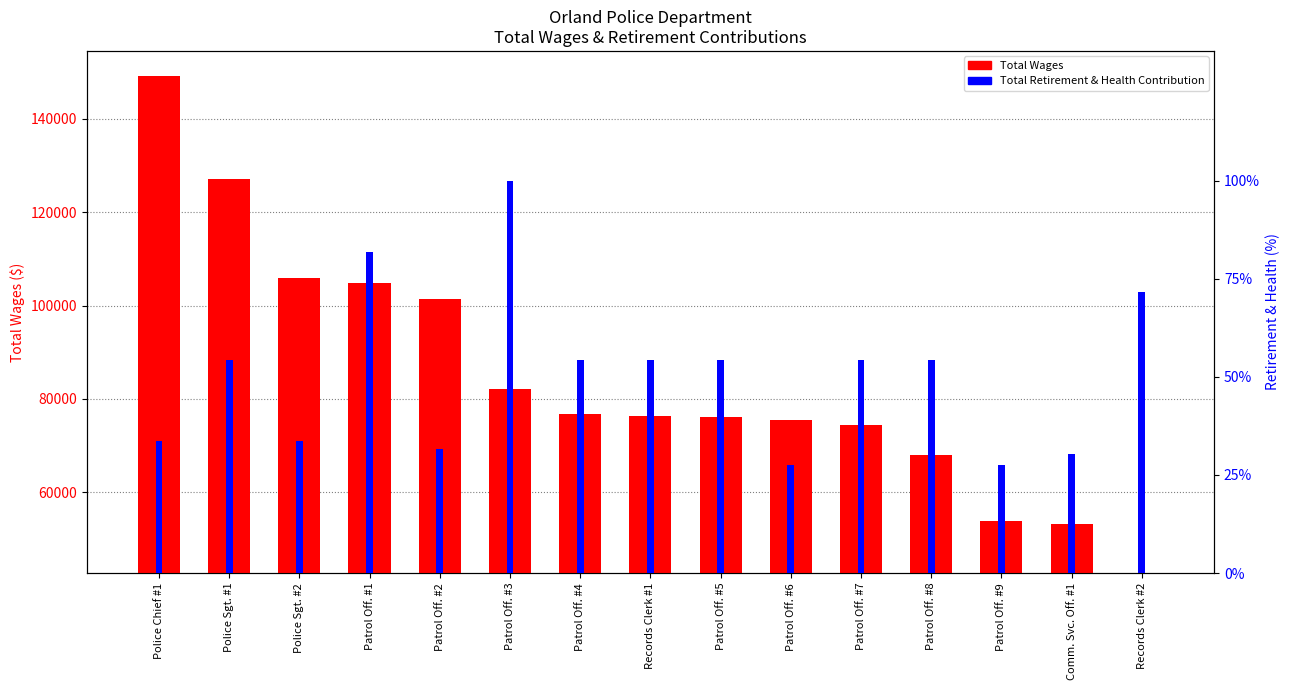

What is the label of the 2nd bar from the right?

Comm. Svc. Off. #1